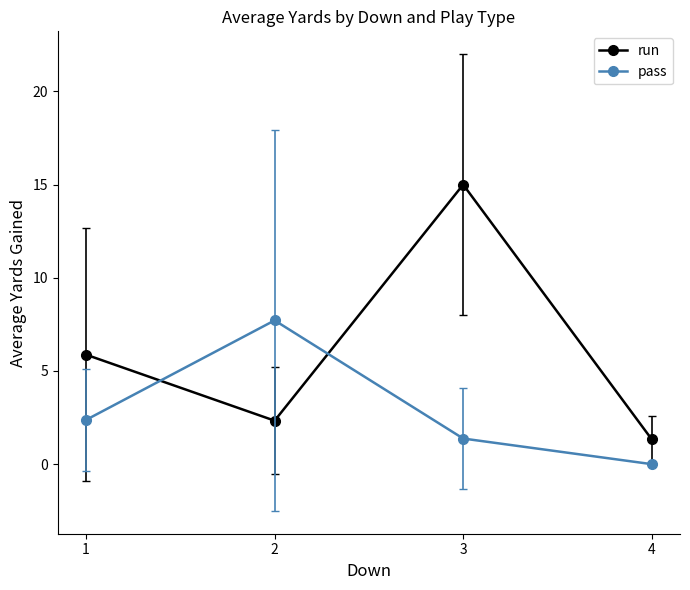

At which category is the sum across all series the highest?

3